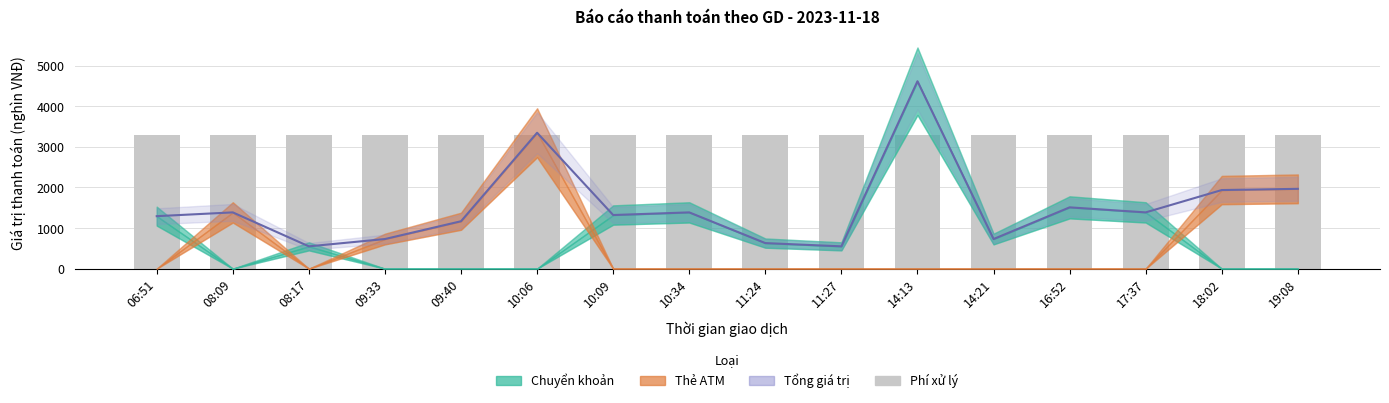

What is the sum of all Phí xử lý (VNĐ) values?

52800.0